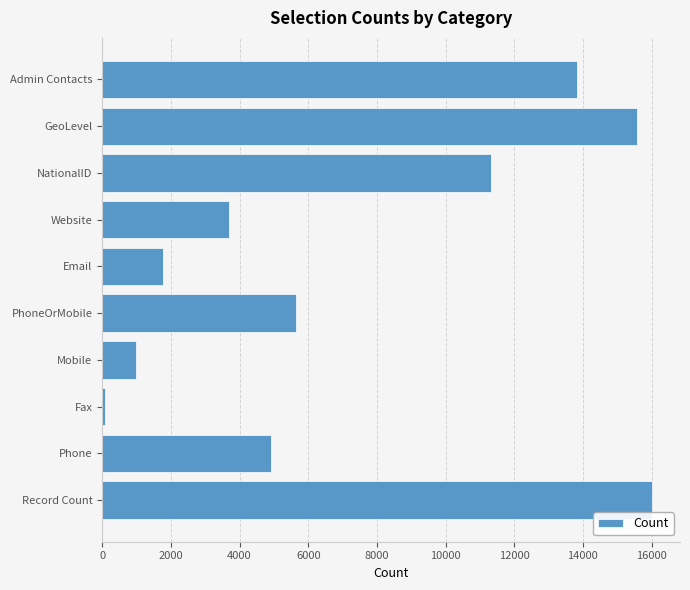

What is the change in value from NationalID to GeoLevel?

+4239